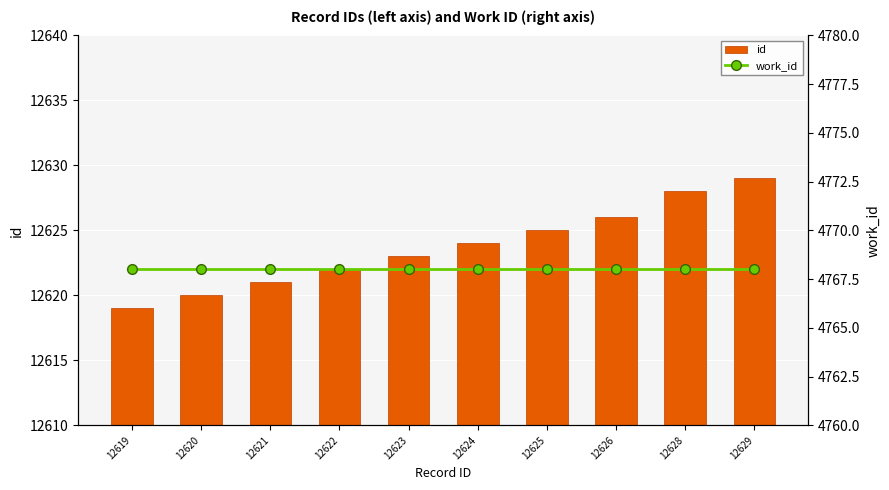

Which series changed the most between 12619 and 12629?

id